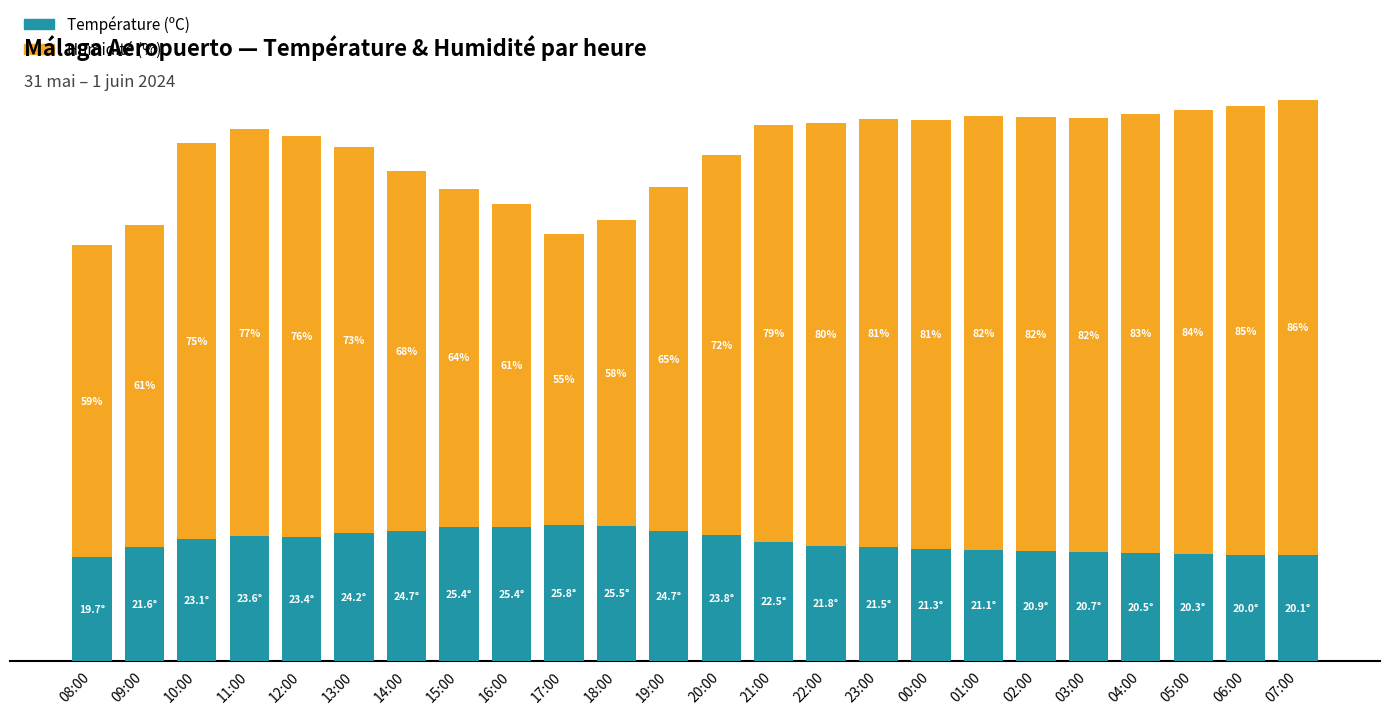

At which category is the sum across all series the highest?

07:00